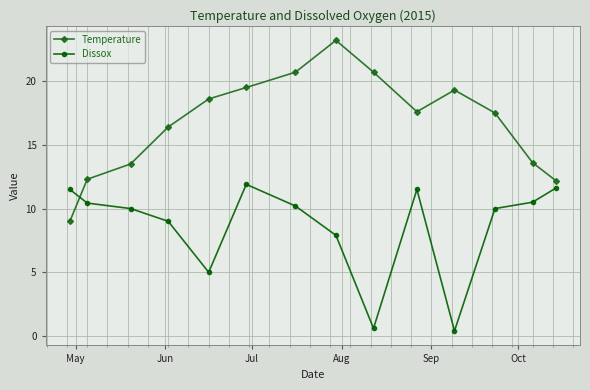

How many values in the Temperature series are below 17?

6